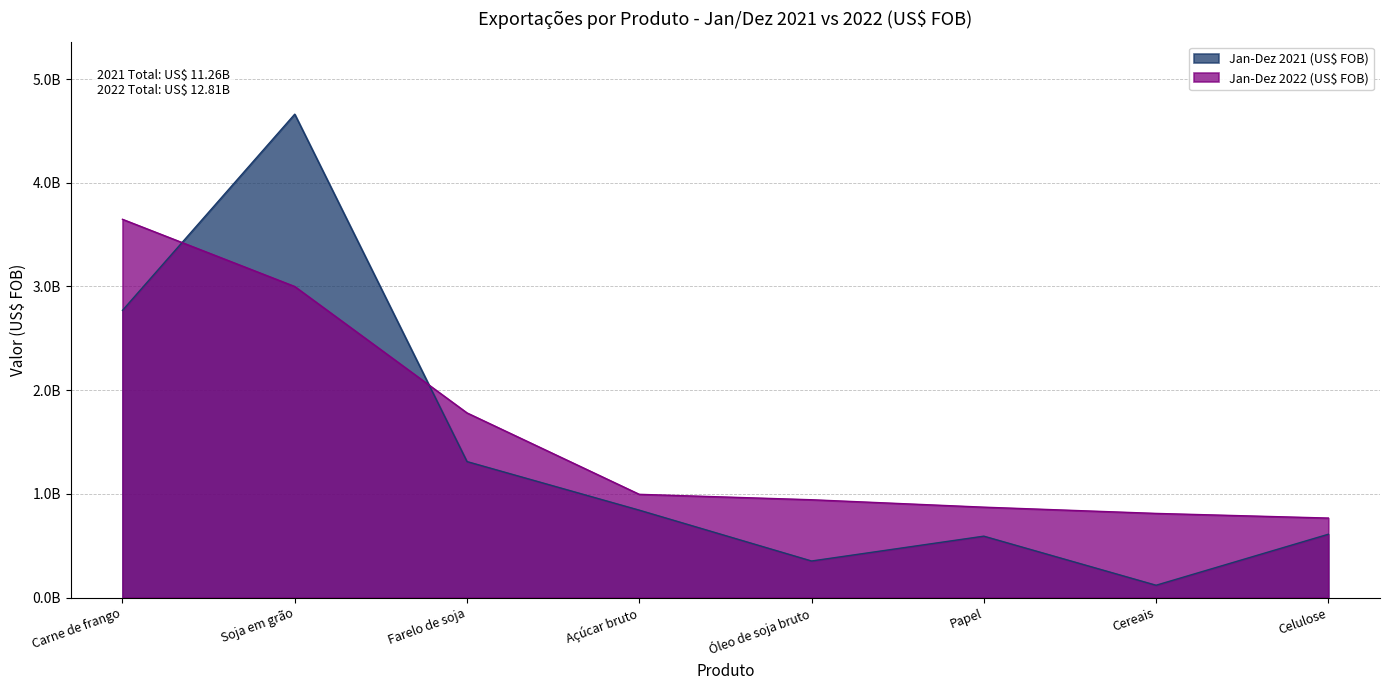

Is the value of Jan-Dez 2022 (US$ FOB) at Farelo de soja greater than the value of Jan-Dez 2021 (US$ FOB) at Cereais?

Yes